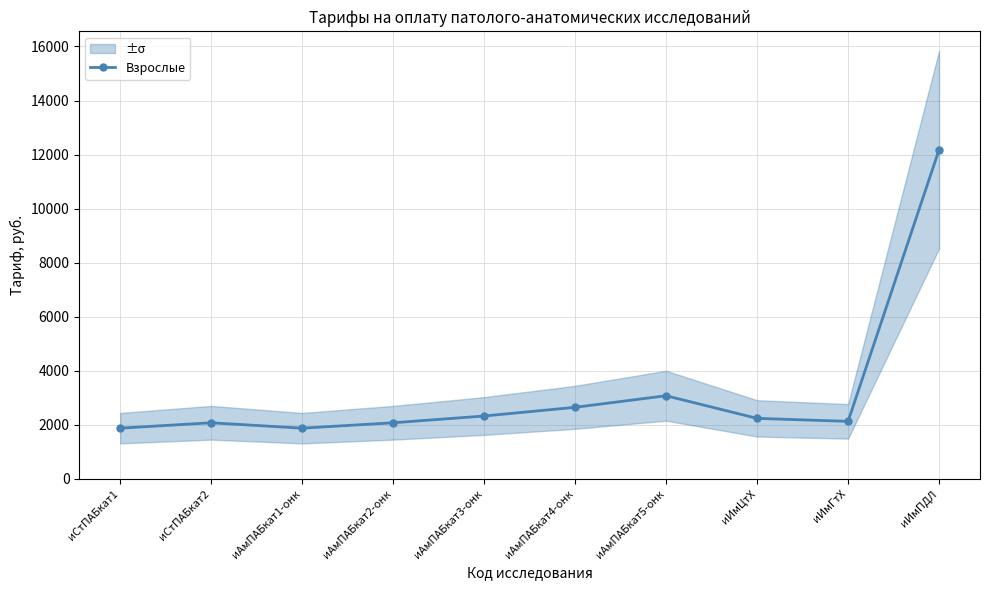

Count the number of values greater than 2241.

5